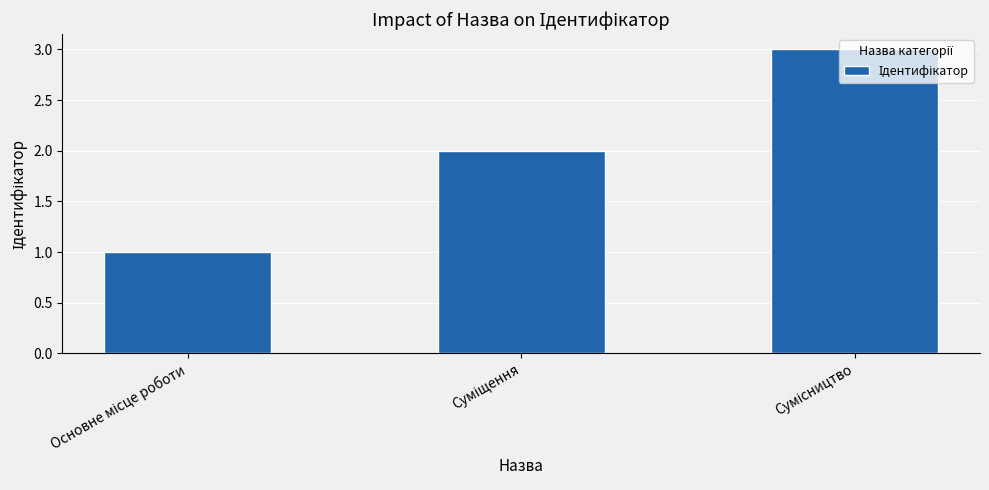

How many data points are less than 2?

1